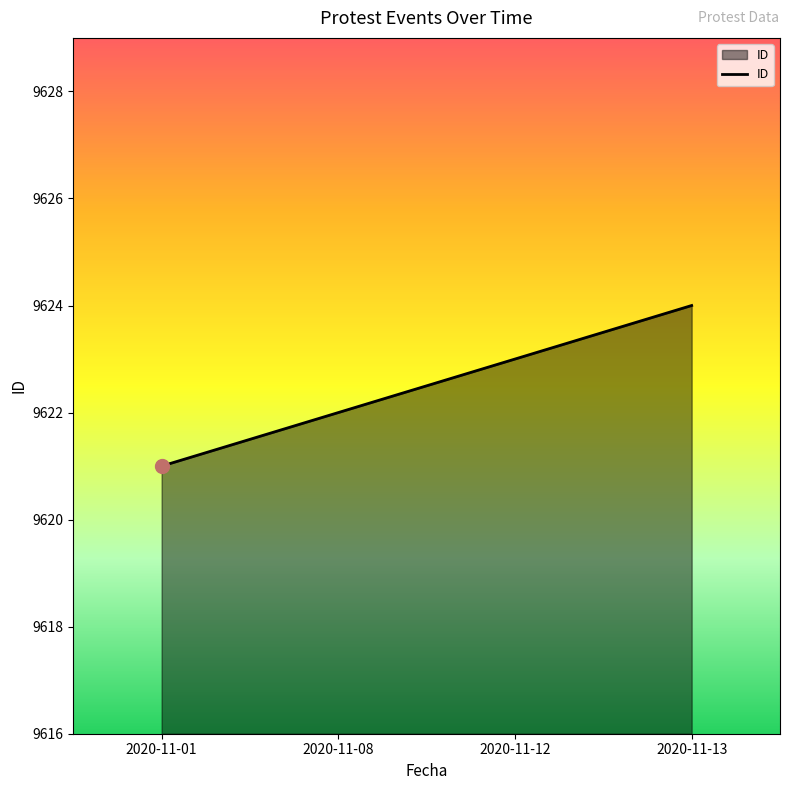

What is the ratio of the value at 2020-11-01 to the value at 2020-11-12?

1.0